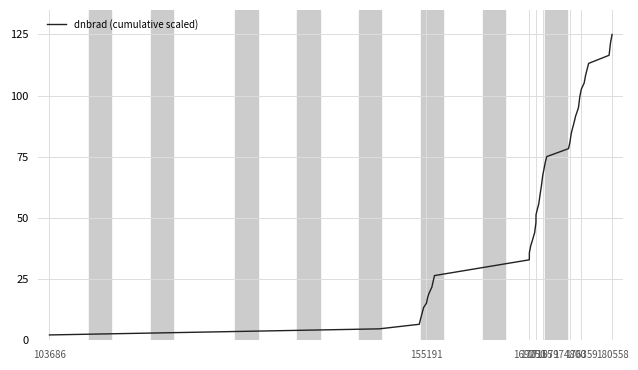

What is the difference between the maximum and minimum values?

122.8